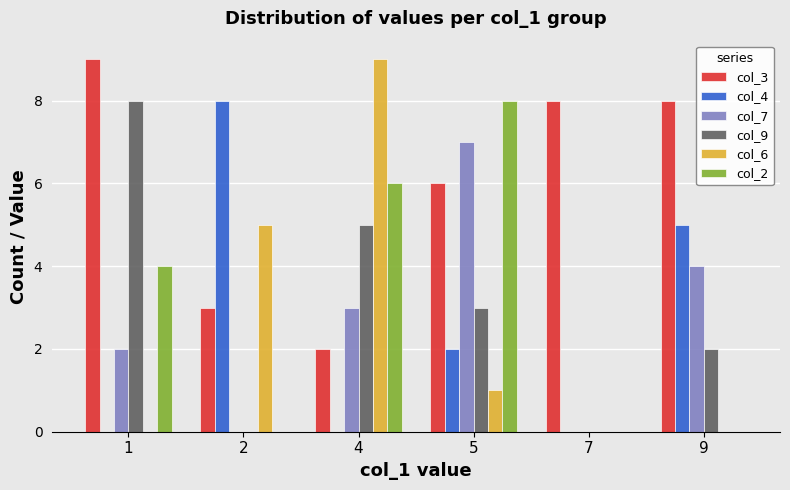

Between 5 and 7, which series saw the biggest shift?

col_2